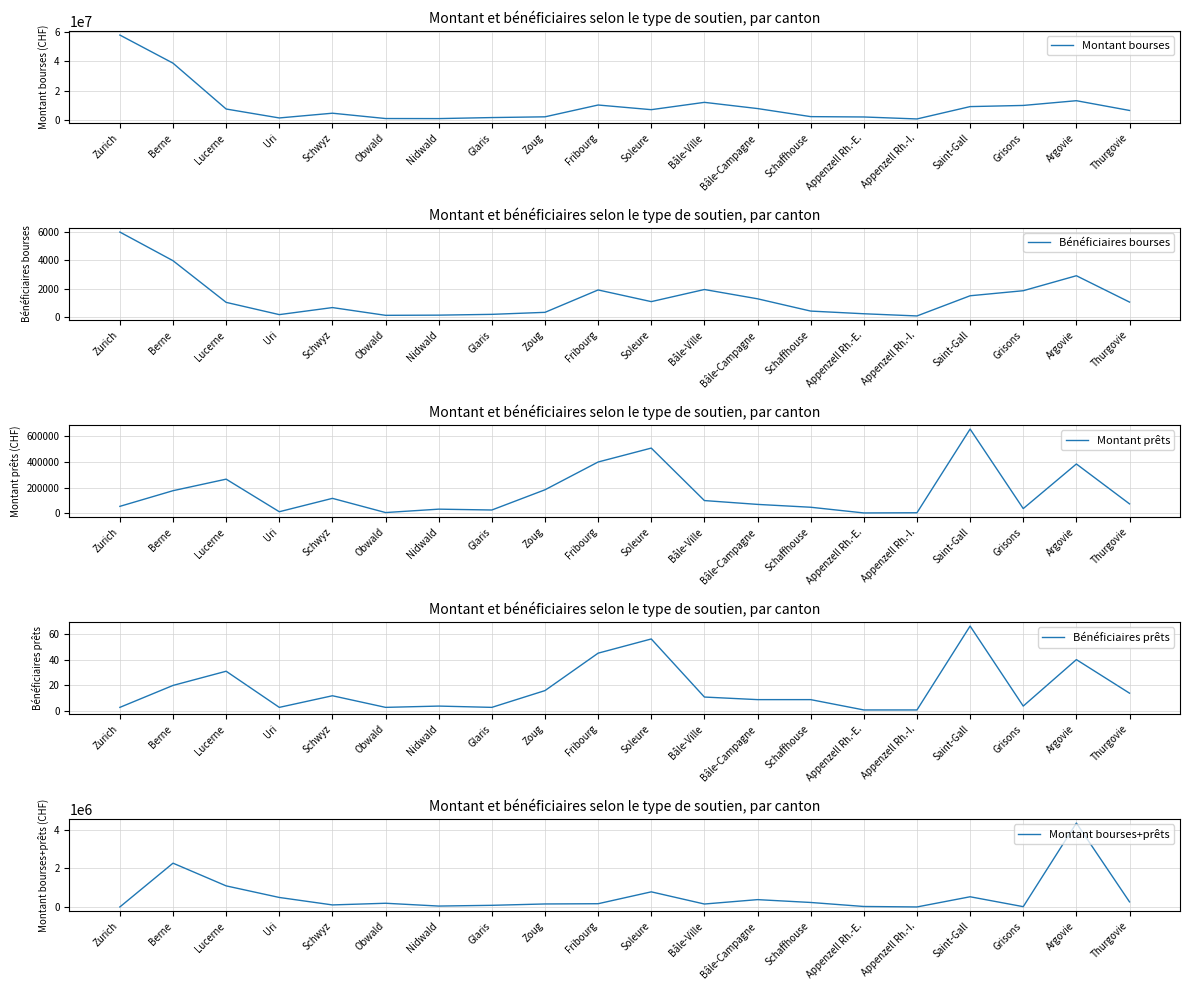

At which category does Bénéficiaires bourses reach its first local valley?

Uri